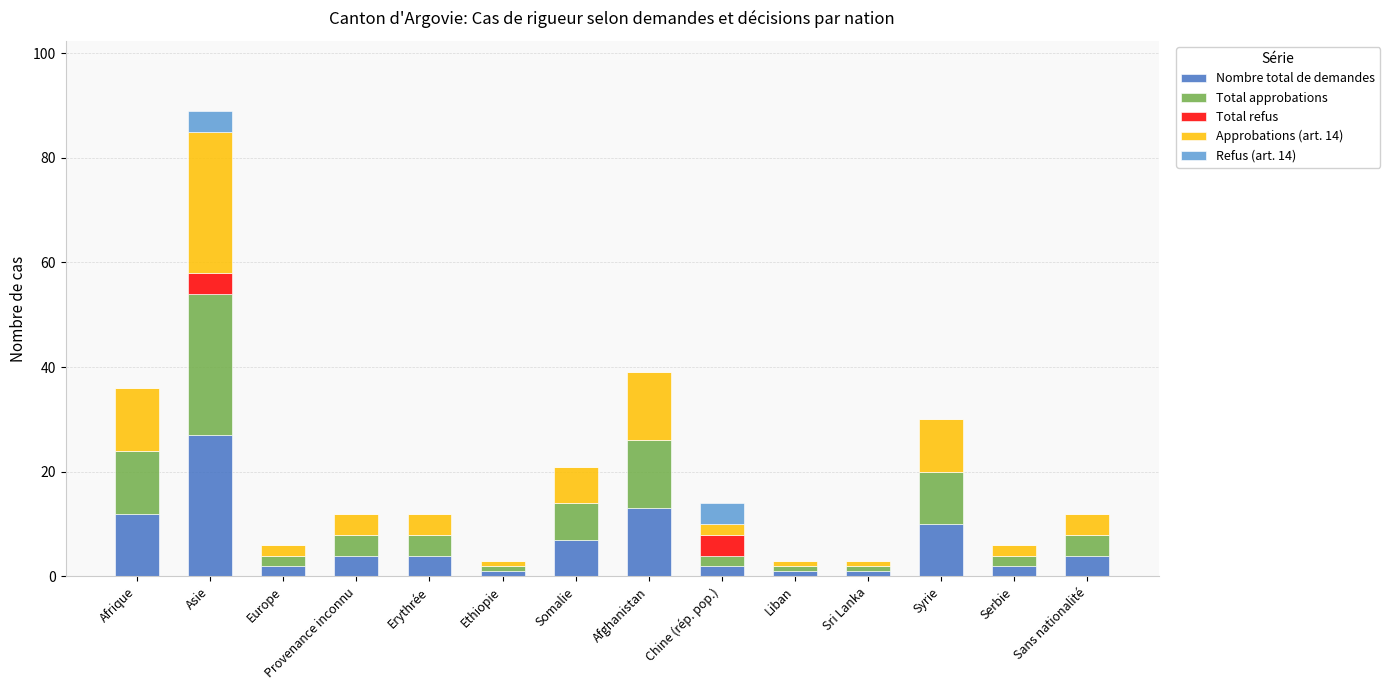

True or false: Nombre total de demandes has a value of 12 at Afrique.

True